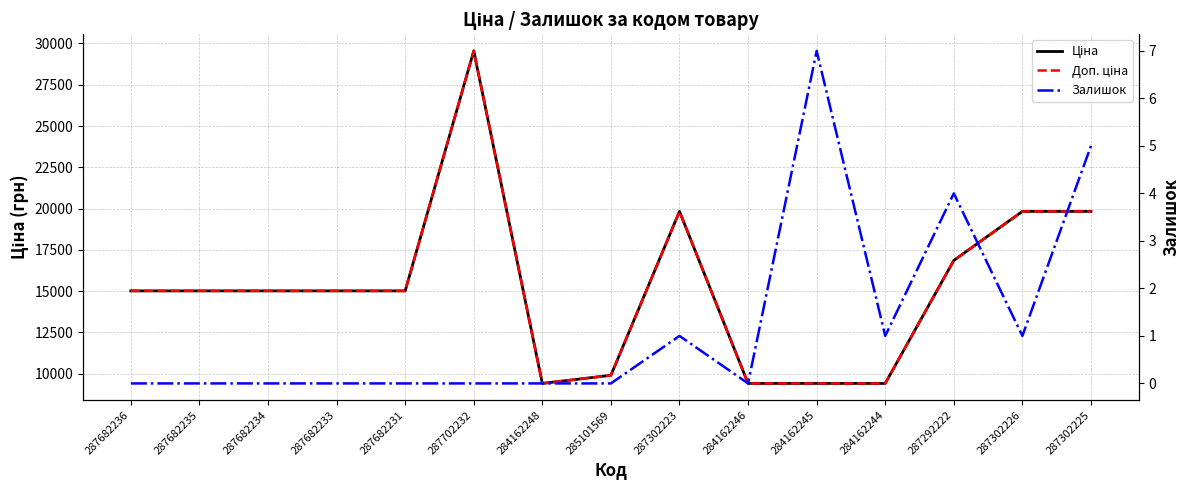

Does the chart have visible grid lines?

Yes